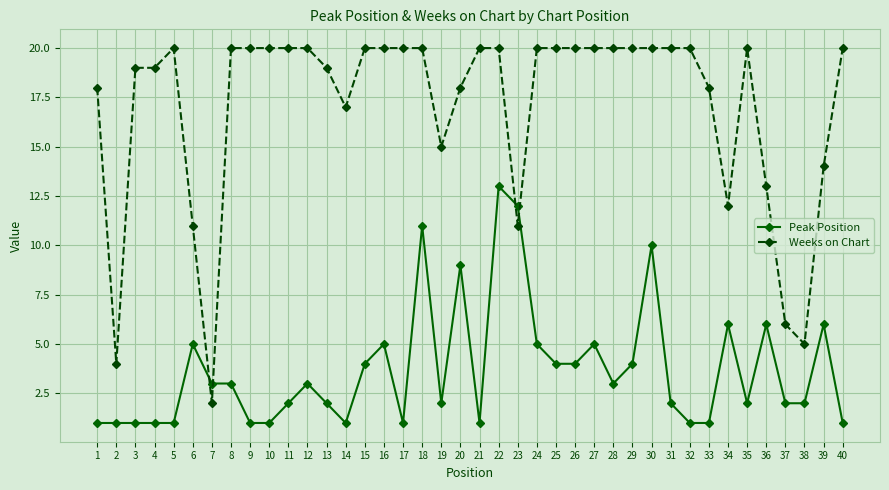

At how many categories does at least one series exceed 16?

30